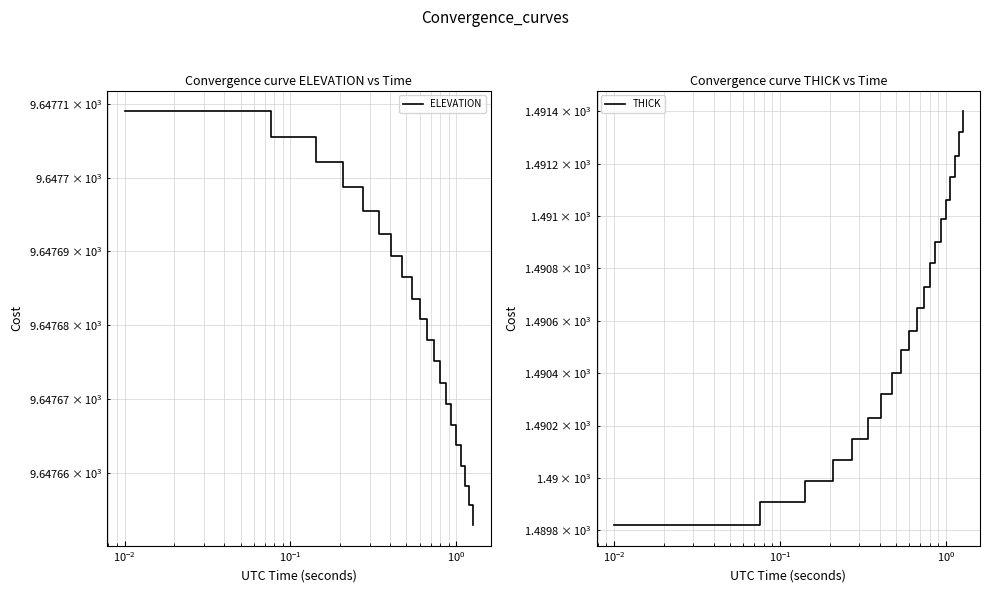

What is the sum of the ELEVATION values at $\mathdefault{10^{0}}$ and $\mathdefault{10^{-1}}$?

19295.4